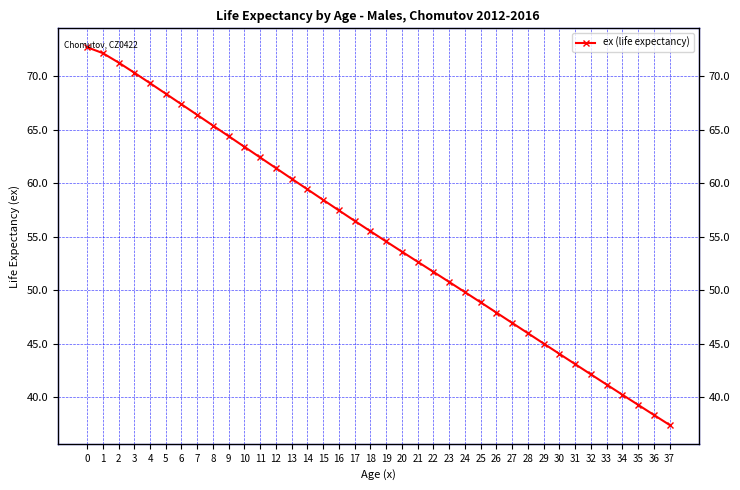

Reading left to right, extract all data points from this chart.

72.7	72.2	71.3	70.3	69.3	68.4	67.4	66.4	65.4	64.4	63.4	62.4	61.4	60.4	59.4	58.4	57.4	56.5	55.5	54.5	53.6	52.6	51.7	50.8	49.8	48.9	47.9	46.9	46.0	45.0	44.0	43.1	42.1	41.2	40.2	39.3	38.3	37.4